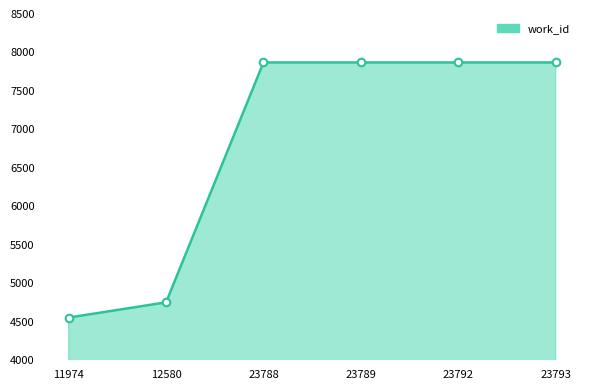

Approximately how many times larger is the value at 23788 compared to 23793?

1.0